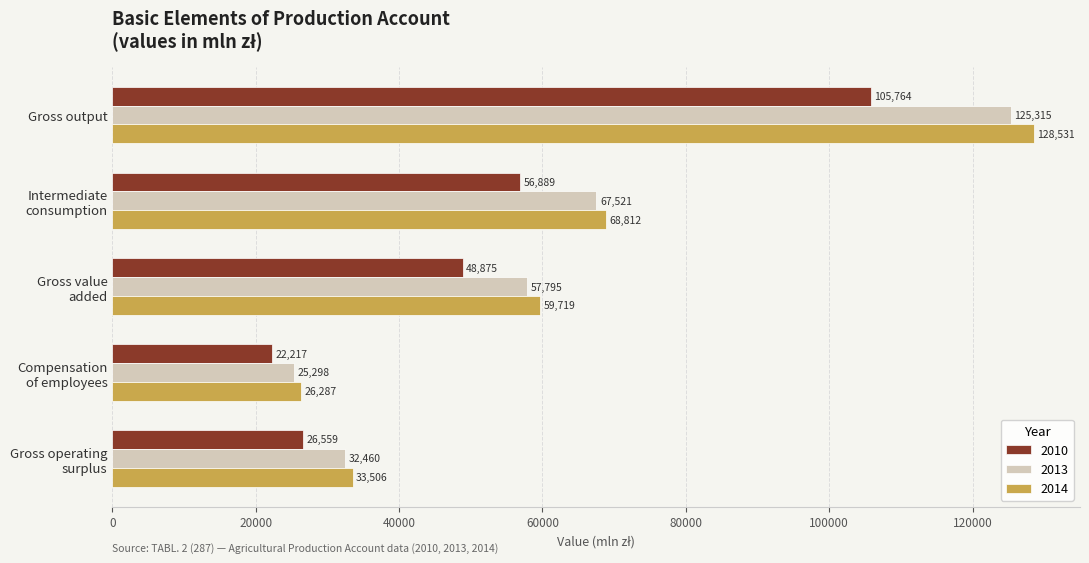

What is the greatest value displayed?

128531